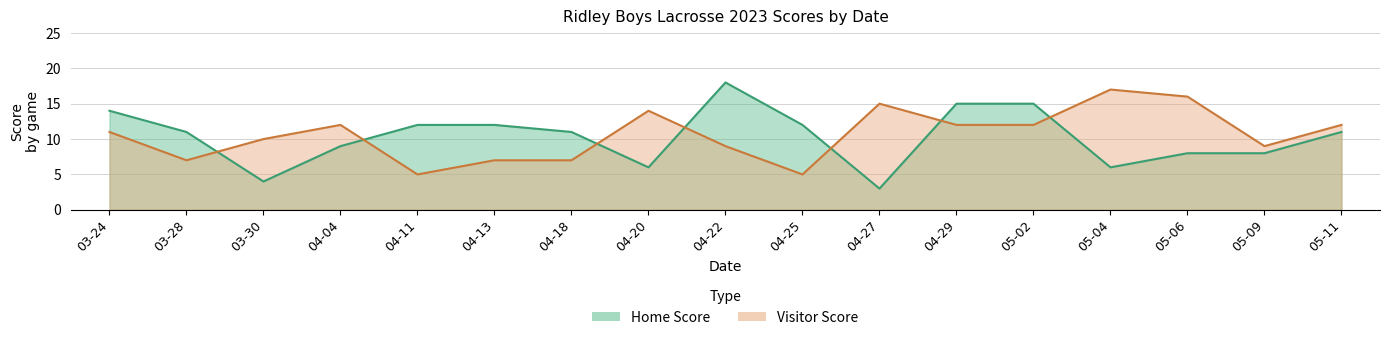

How many times do Home Score and Visitor Score cross each other?

7